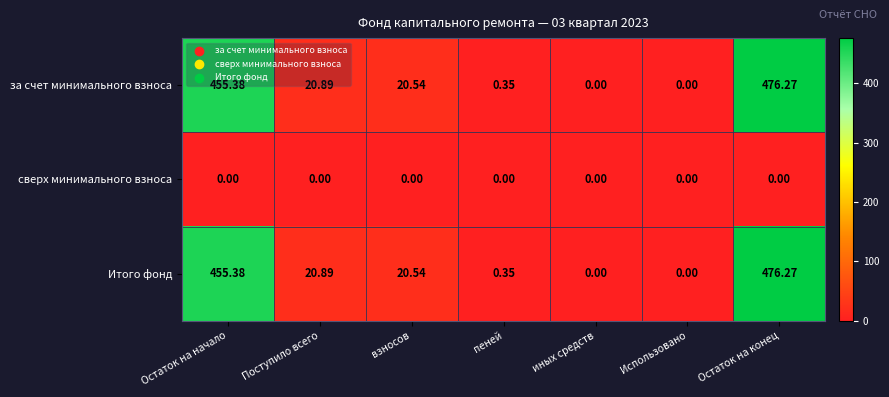

At how many categories does at least one series exceed 358?

2